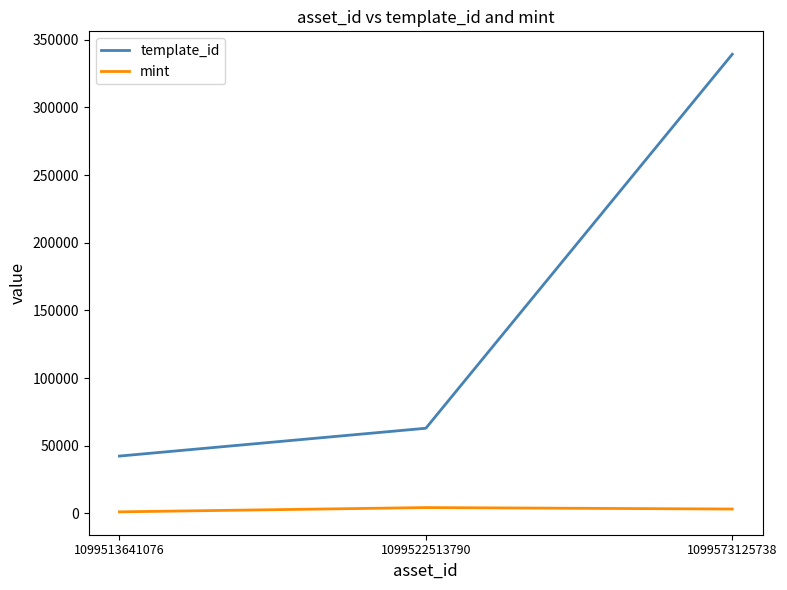

What are all the series names shown in the legend?

template_id, mint